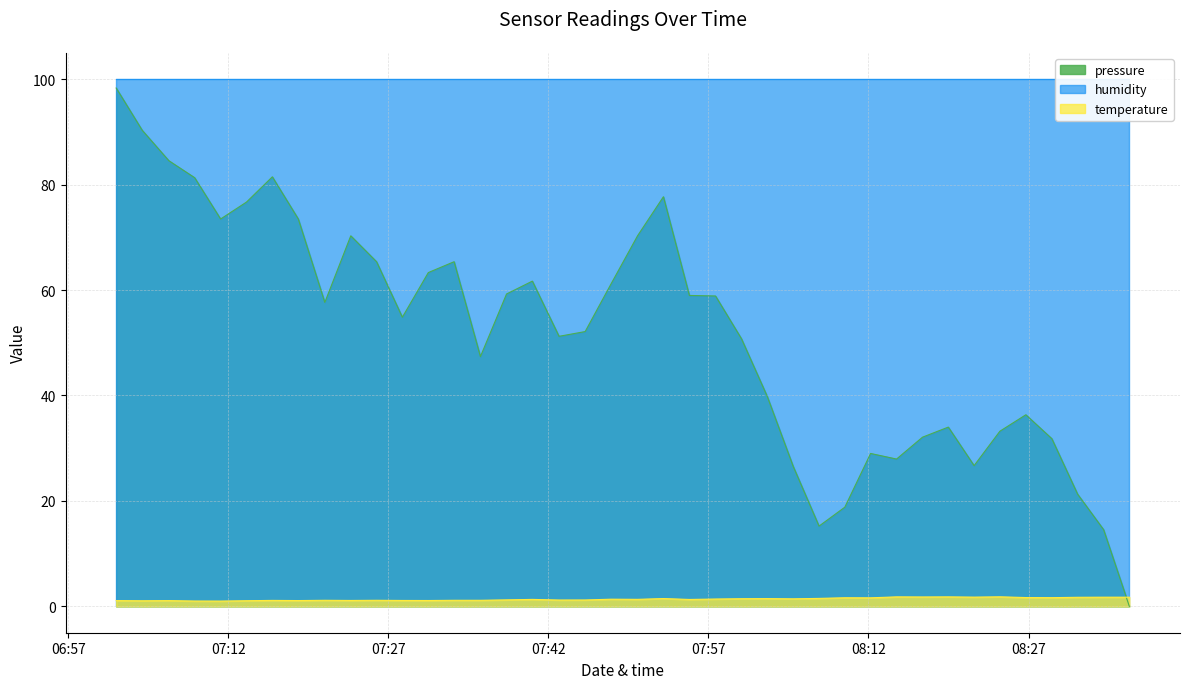

Which label corresponds to the smallest value in the chart?

2023-01-29T08:36:27